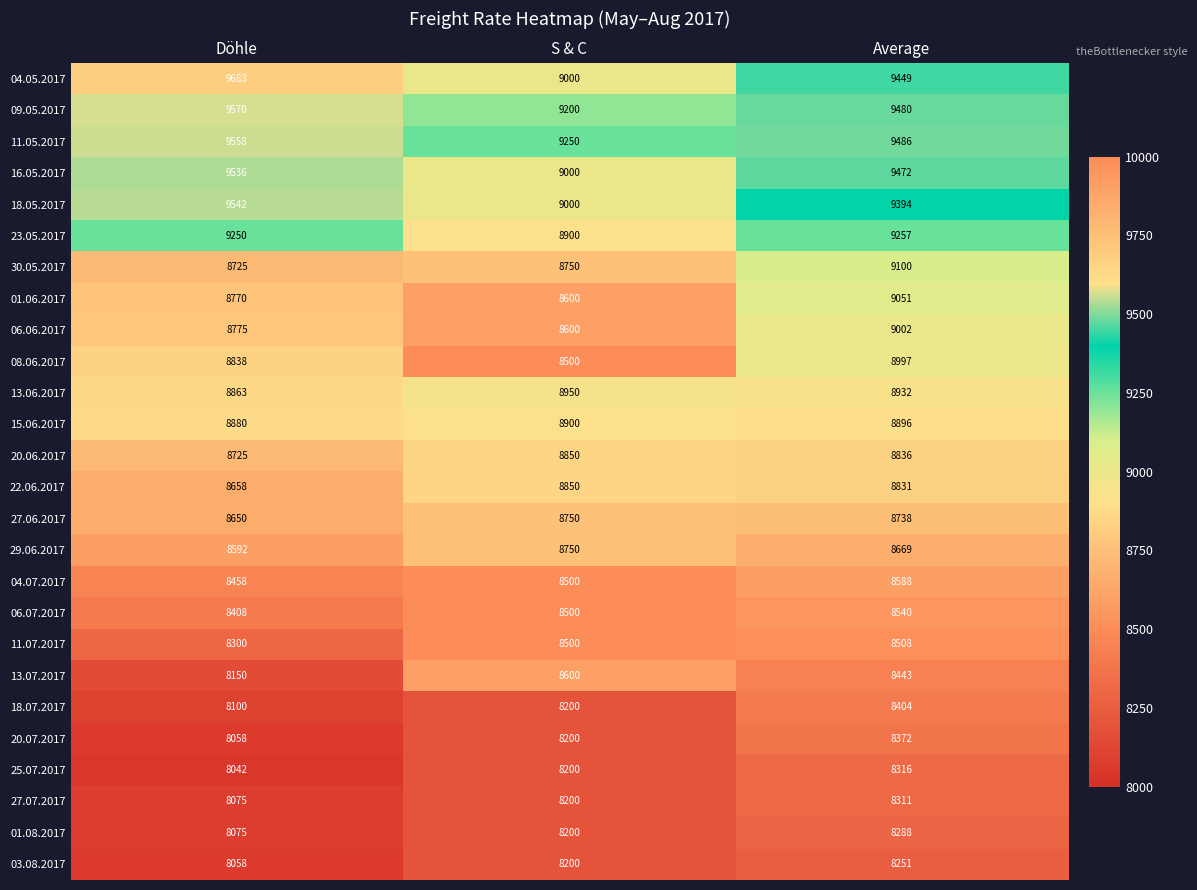

What is the difference between the 30.05.2017 values at Average and Döhle?

375